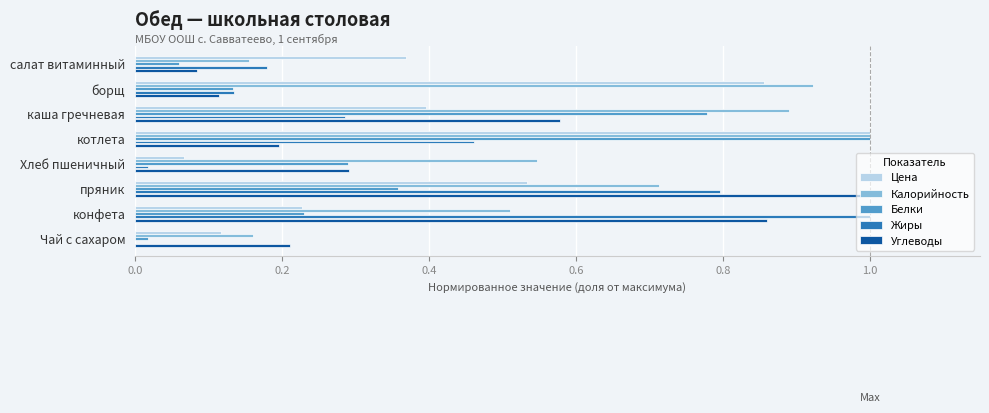

At which category is the sum across all series the highest?

котлета